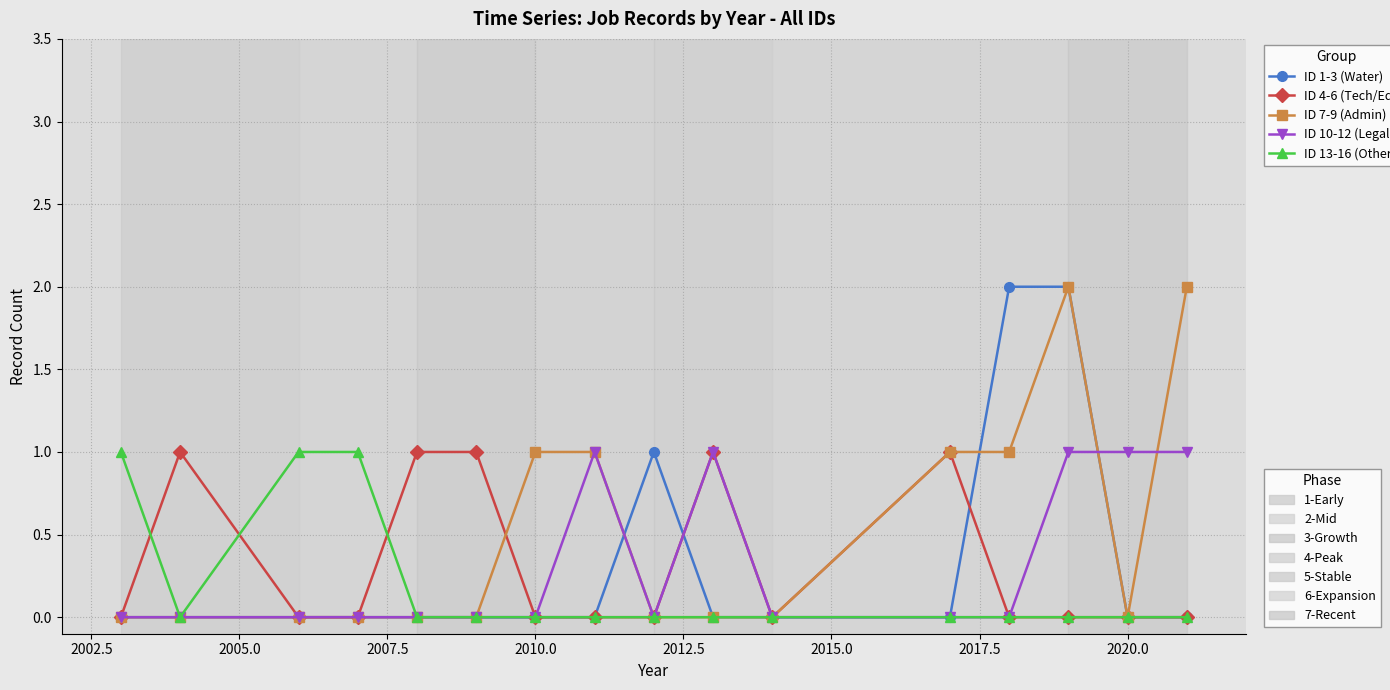

Reading left to right, transcribe all the data shown in this chart.

ID 1-3 (Water): 0	0	0	0	0	0	0	0	1	0	0	0	2	2	0	0
ID 4-6 (Tech/Edu): 0	1	0	0	1	1	0	0	0	1	0	1	0	0	0	0
ID 7-9 (Admin): 0	0	0	0	0	0	1	1	0	0	0	1	1	2	0	2
ID 10-12 (Legal): 0	0	0	0	0	0	0	1	0	1	0	0	0	1	1	1
ID 13-16 (Other): 1	0	1	1	0	0	0	0	0	0	0	0	0	0	0	0